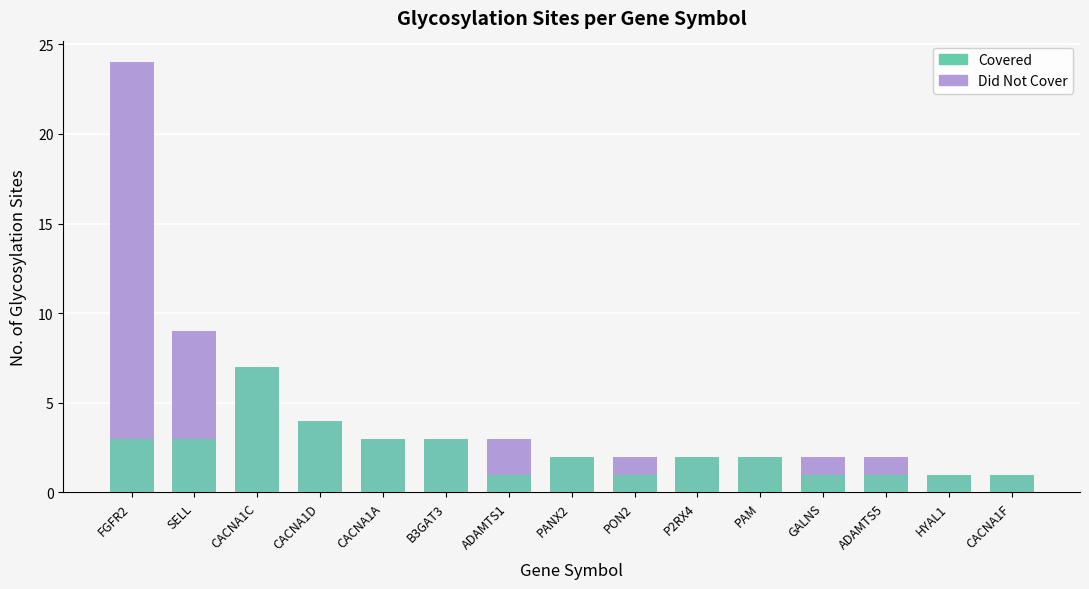

At which label does Covered first exceed 2?

FGFR2